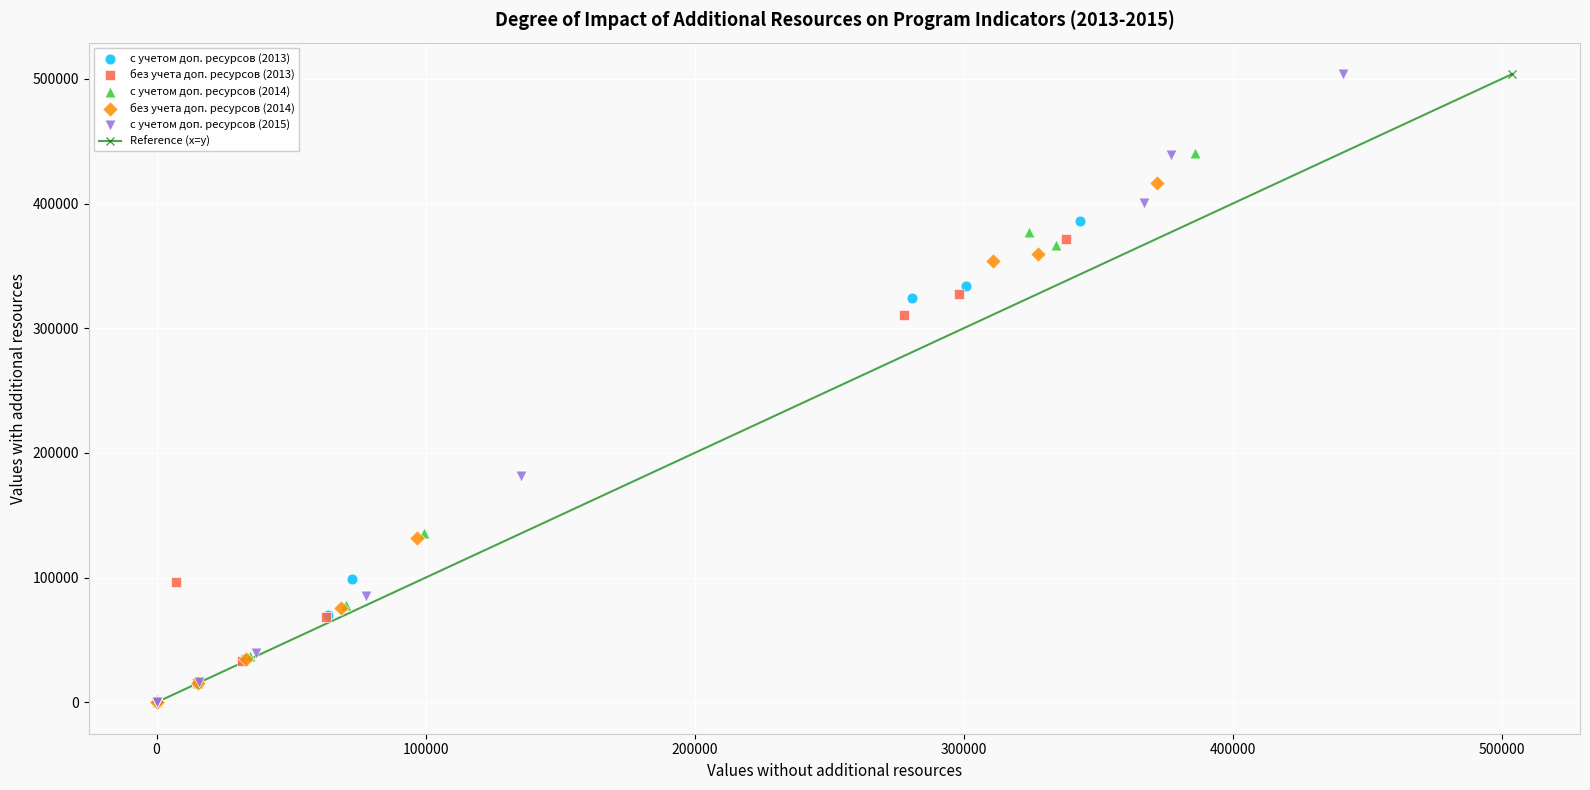

Which series contains the highest Y value?

с учетом доп. ресурсов (2015)